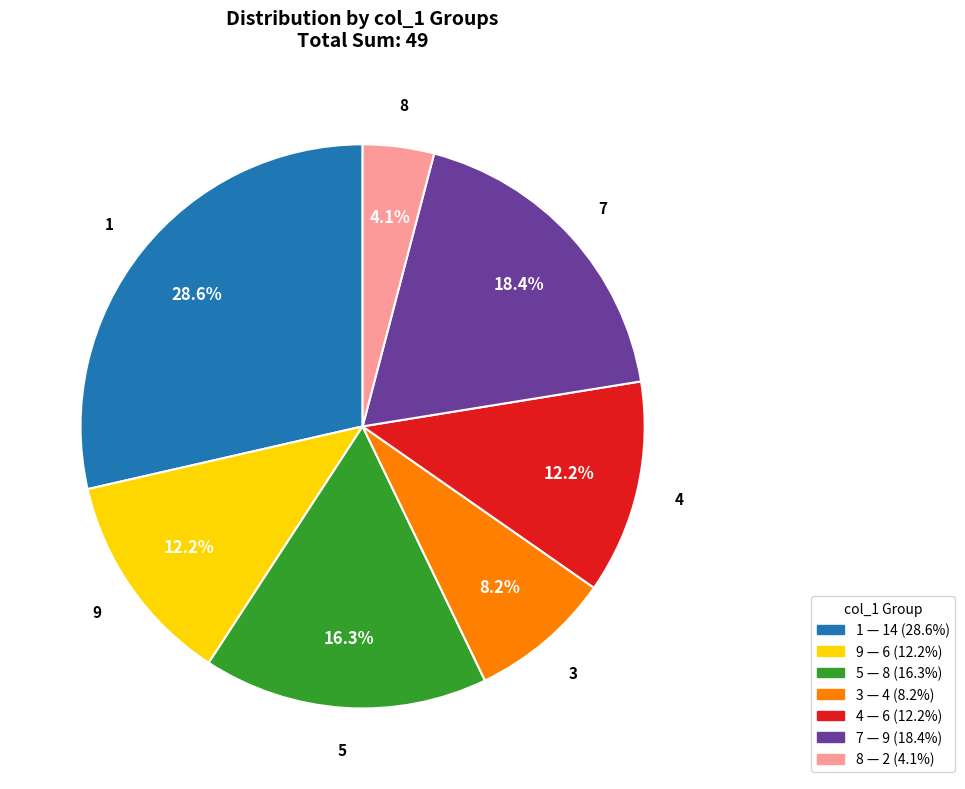

Which slice is the smallest?

8